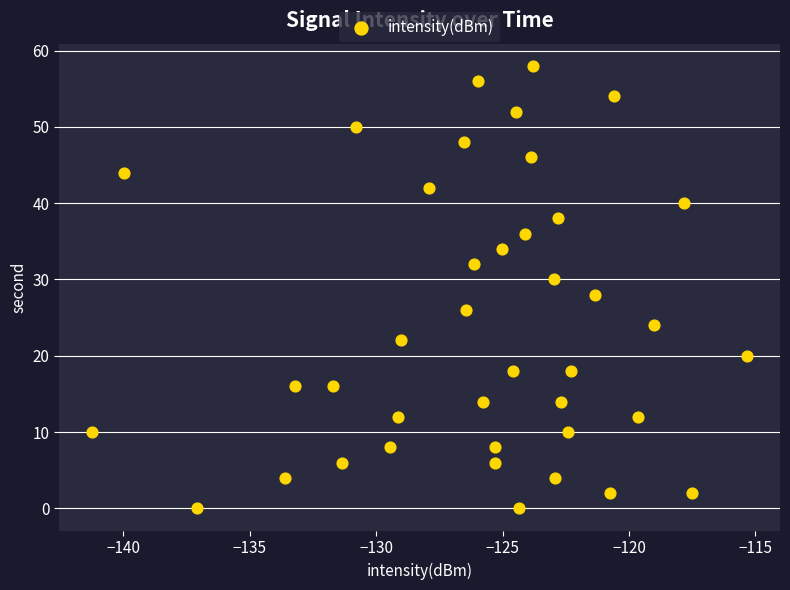

What is the range of Y values (max minus min)?

58